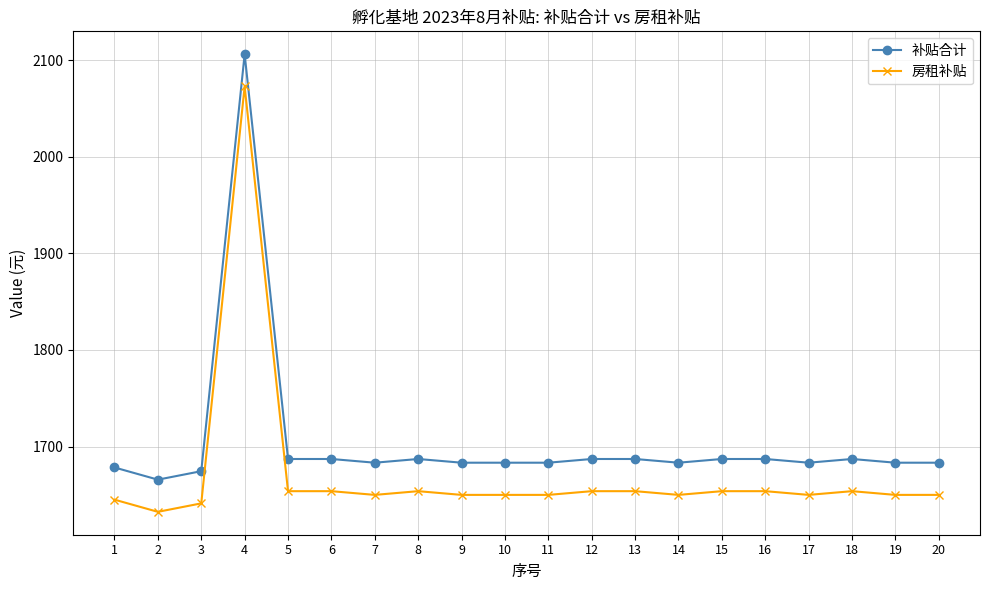

Where is the first local maximum for 补贴合计?

4